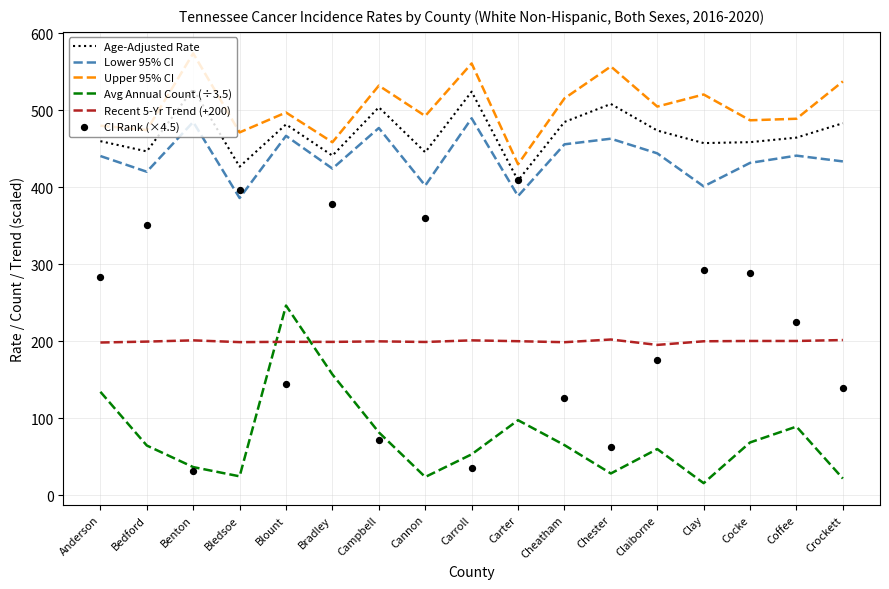

At how many categories does at least one series exceed 228?

17